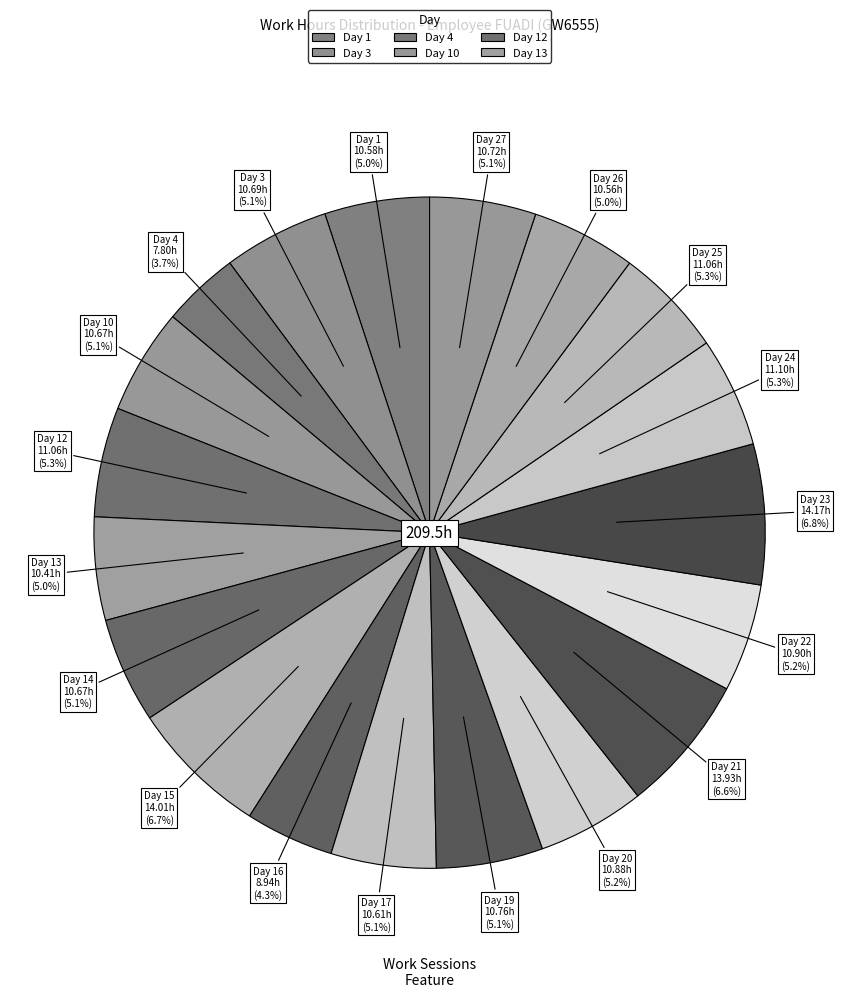

To the nearest percent, what is the combined percentage of Day 3 and Day 20?

10%